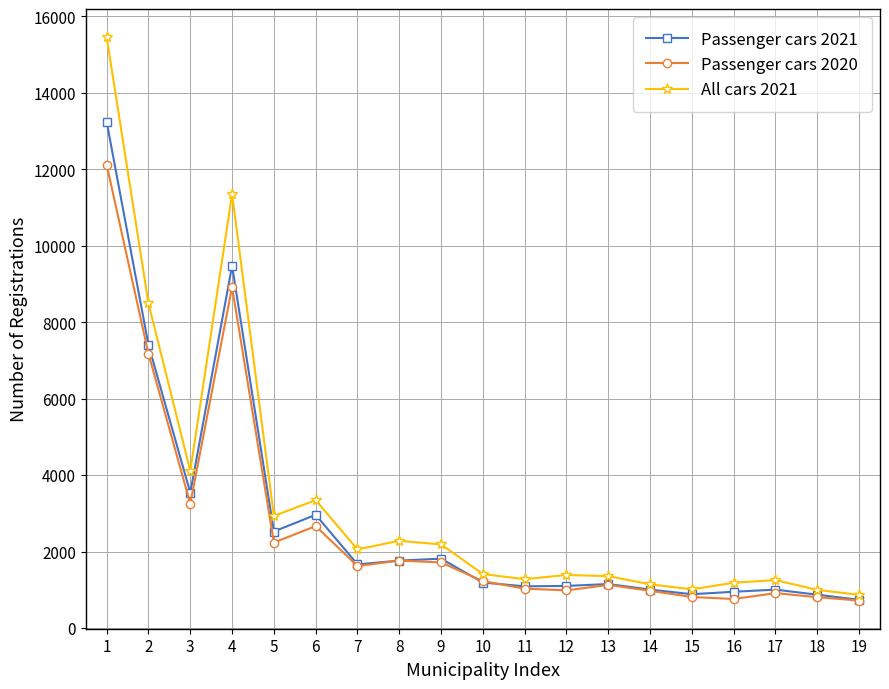

True or false: All cars 2021 has more than 1 interior local peaks.

True